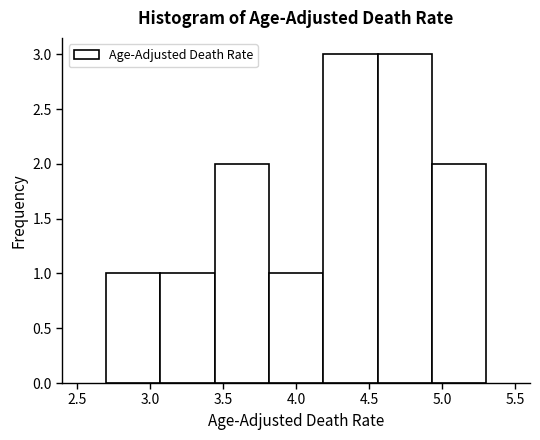

How tall is the bar that spans 3.05 to 3.45 on the x-axis? Neither the bar edges nor the heights are printed on the chart, so give them approximately, as read against the axes.

1